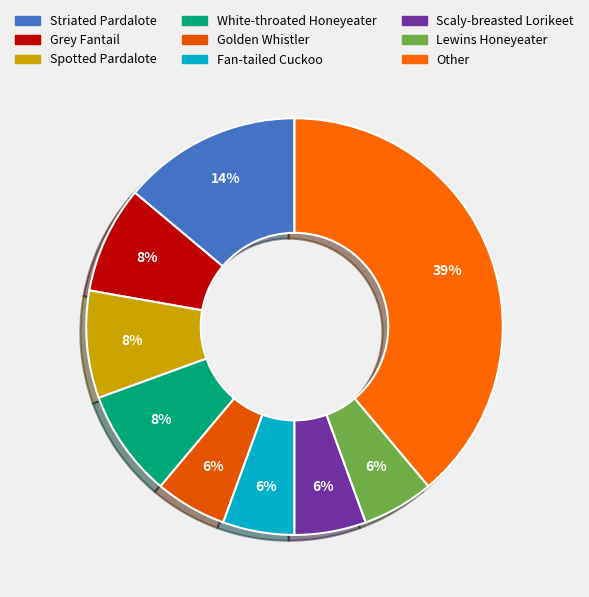

Is there any slice that represents more than half of the pie?

No